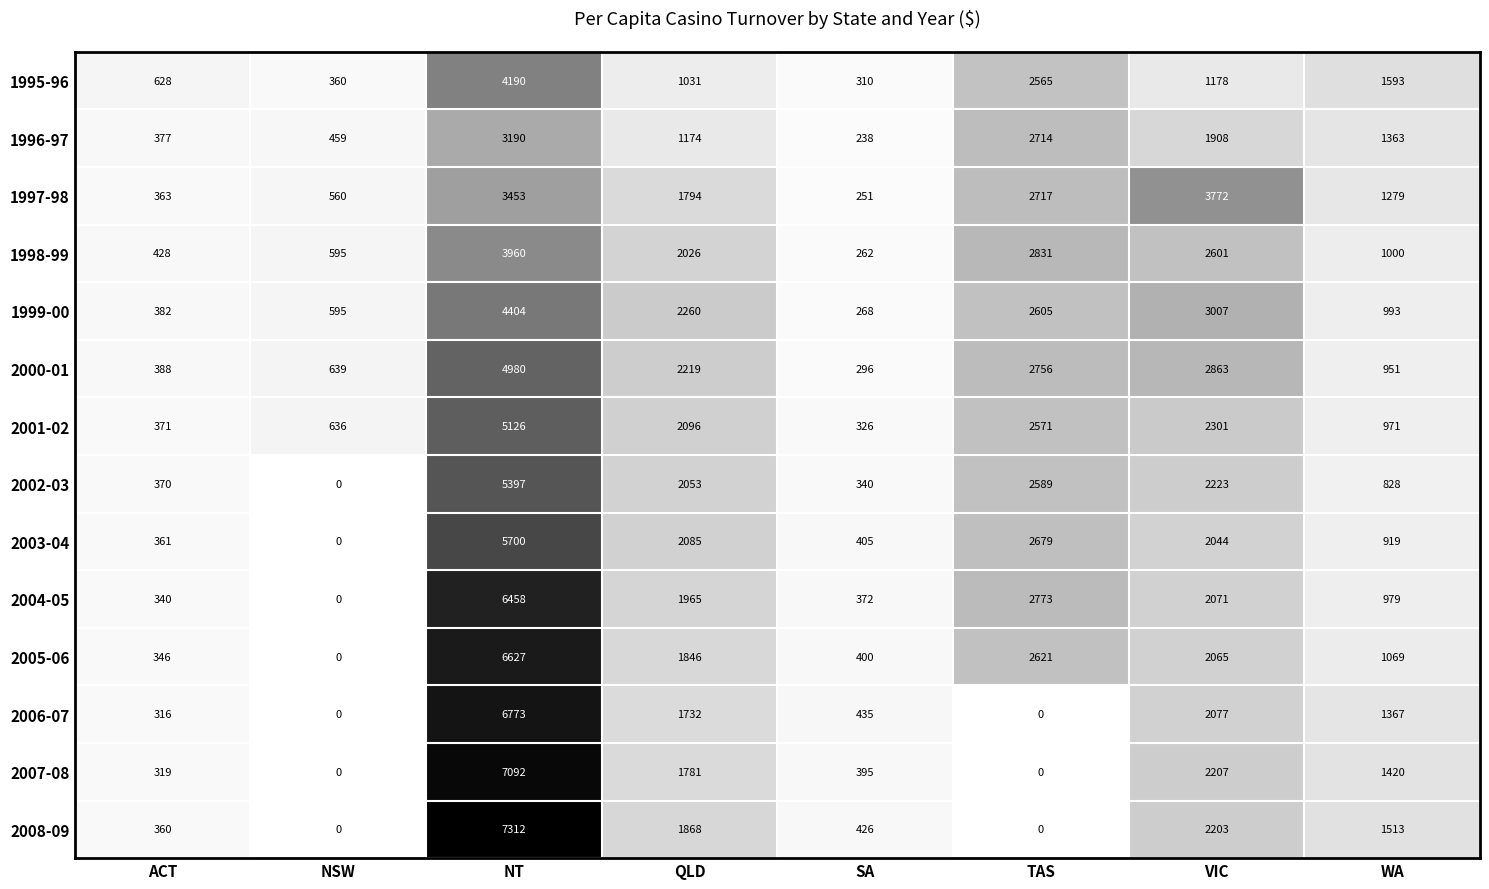

True or false: 2007-08 has a value of 1130 at QLD.

False